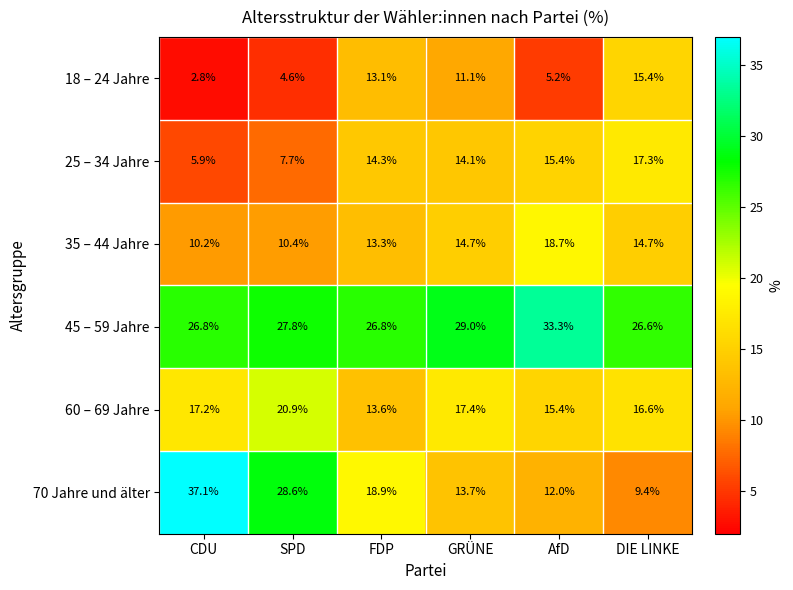

What is the difference between the 25 – 34 Jahre values at FDP and AfD?

1.1